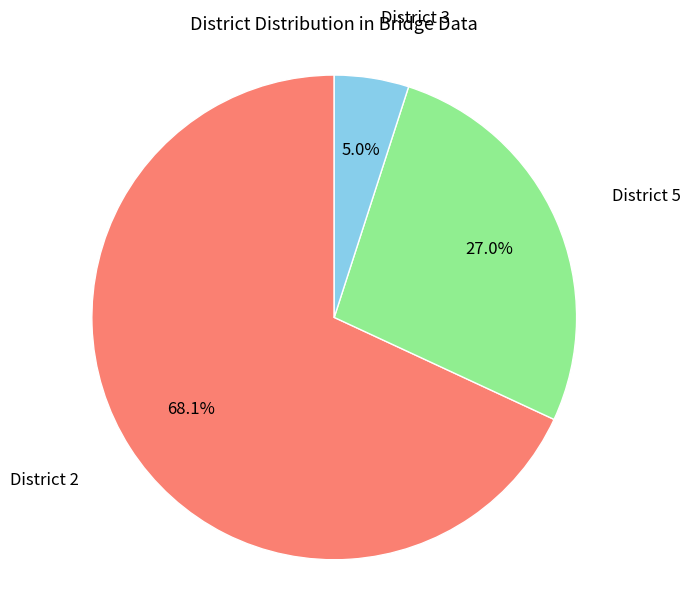

Does any single category account for the majority?

Yes